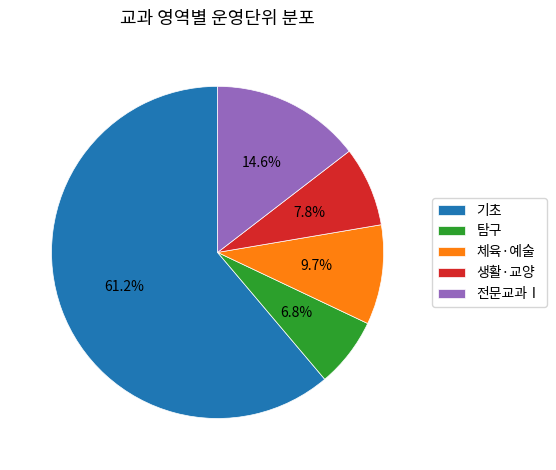

To the nearest percent, what percentage of the pie is 탐구?

7%